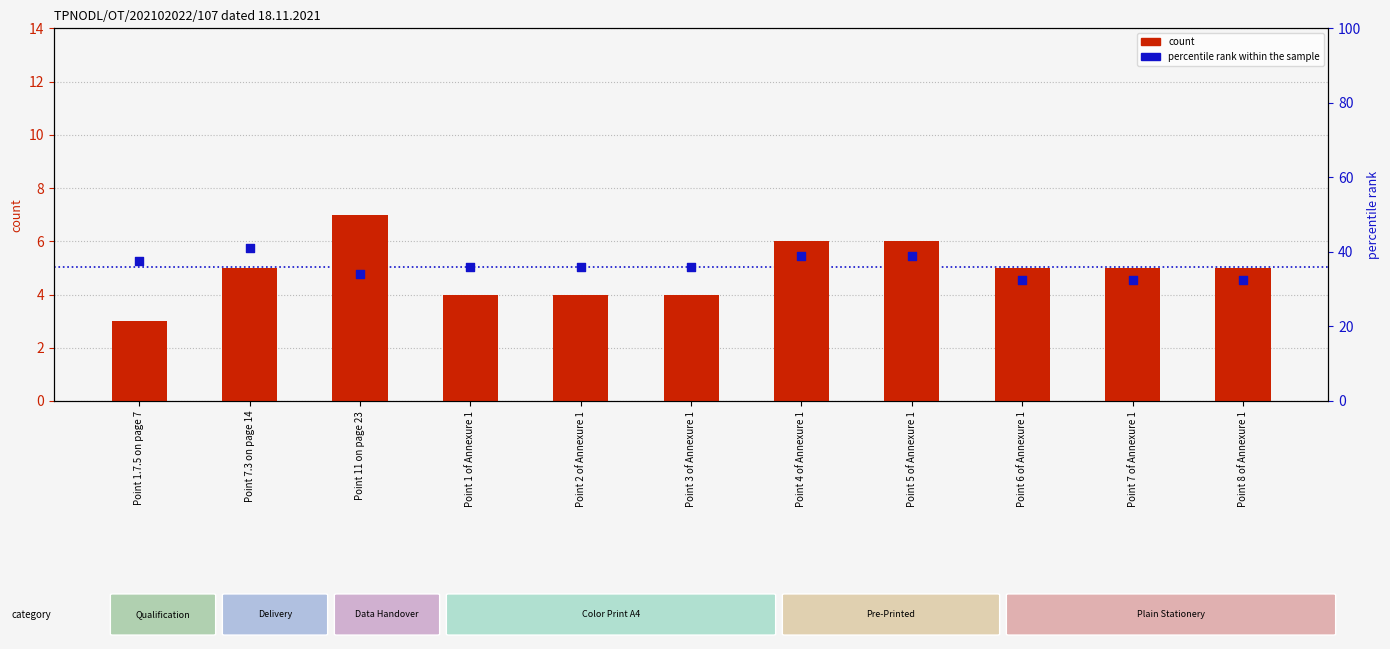

Which series has the largest total across all categories?

percentile rank within the sample